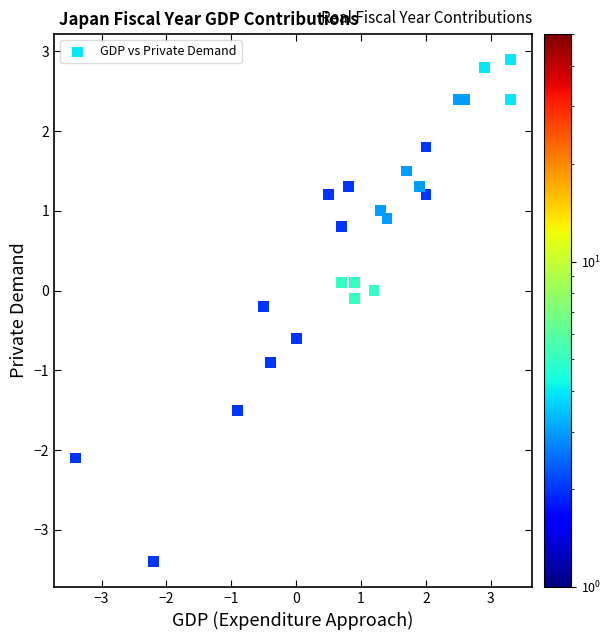

What is the range of X values (max minus min)?

6.7